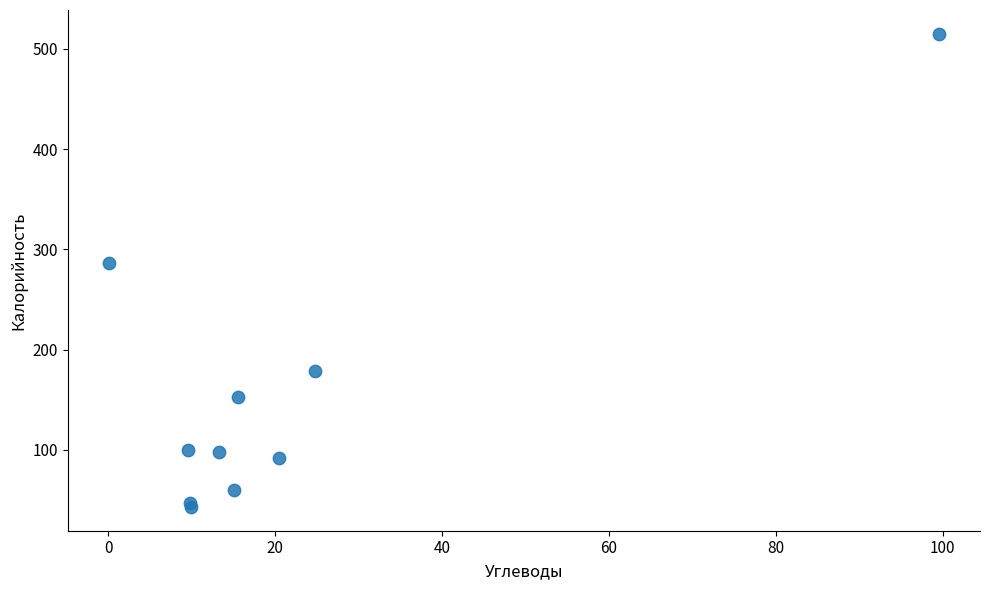

What Y value in the scatter plot is closest to 279?

286.0